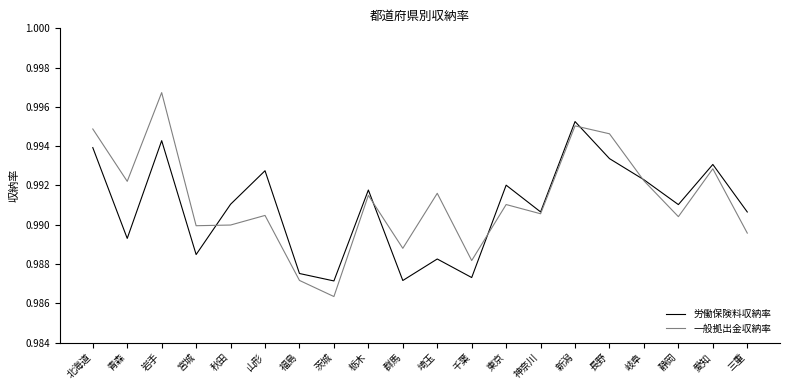

Which label corresponds to the largest value in the chart?

岩手